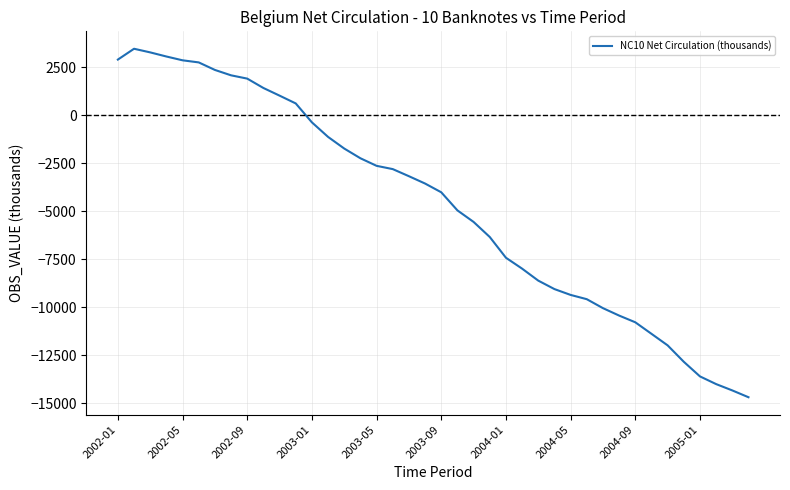

What is the minimum value shown in the chart?

-14676.4